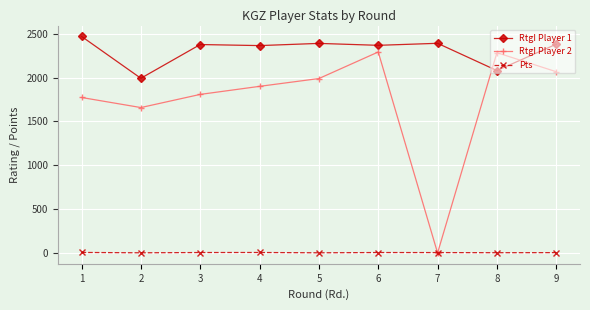

At which label does Pts first exceed 4?

1